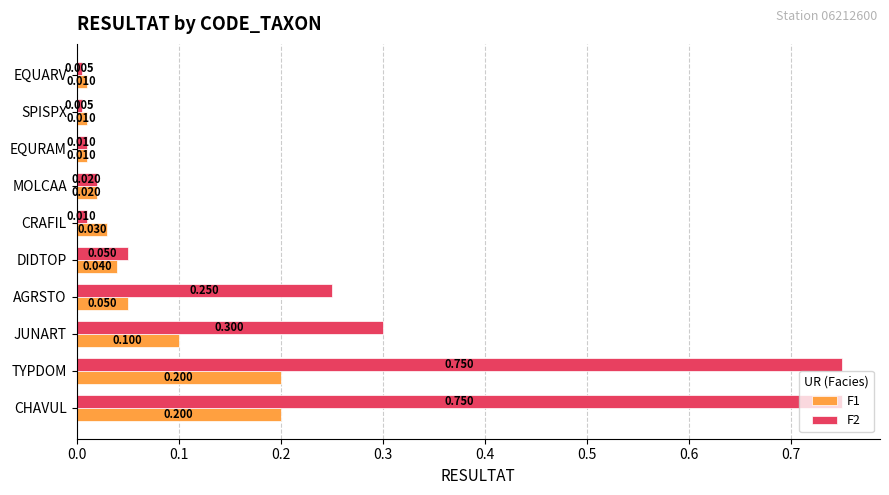

Which series has the widest spread of values?

F2